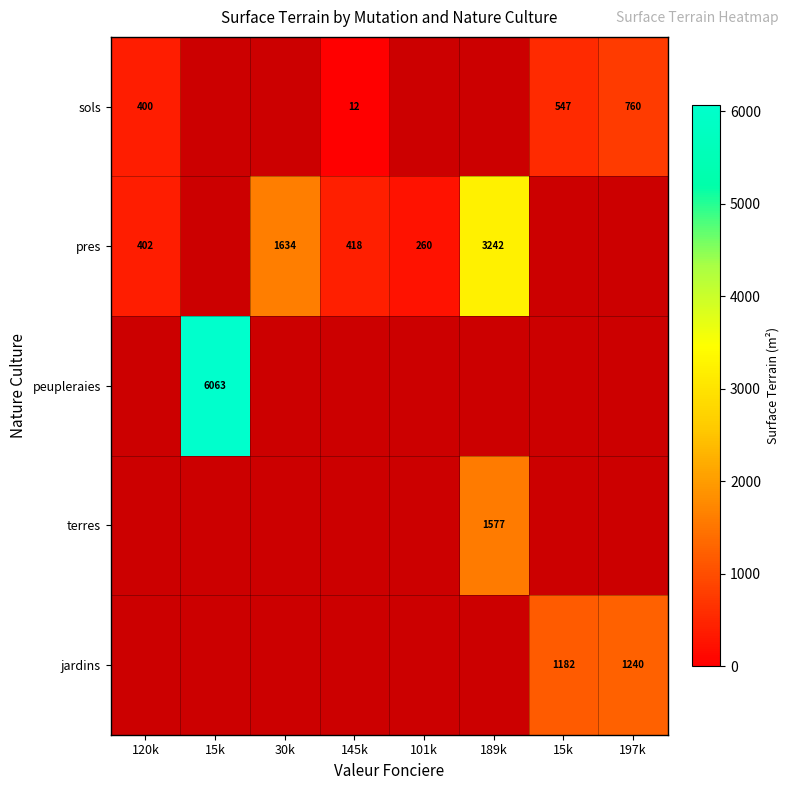

Which category has the highest value in the pres series?

189k